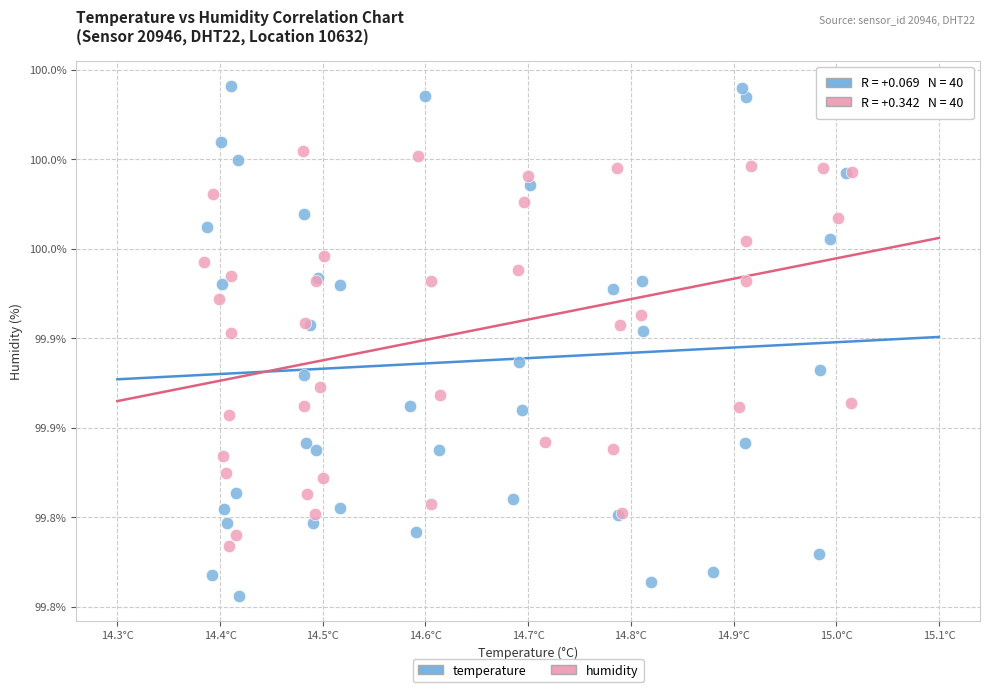

Which series contains the lowest Y value?

temperature